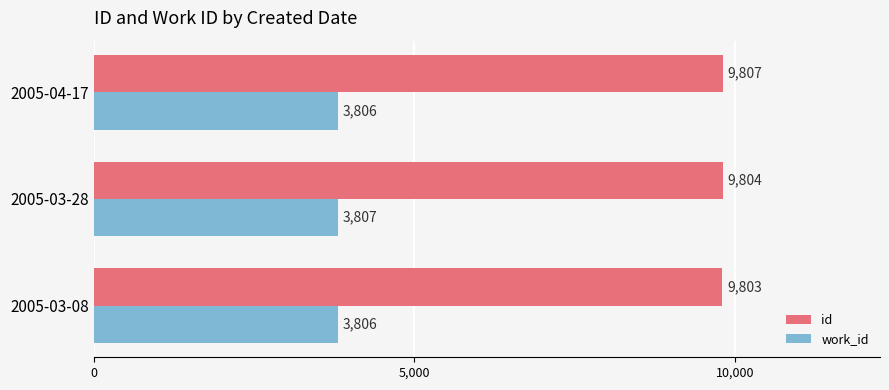

What is the difference between the maximum and minimum values in the work_id series?

1